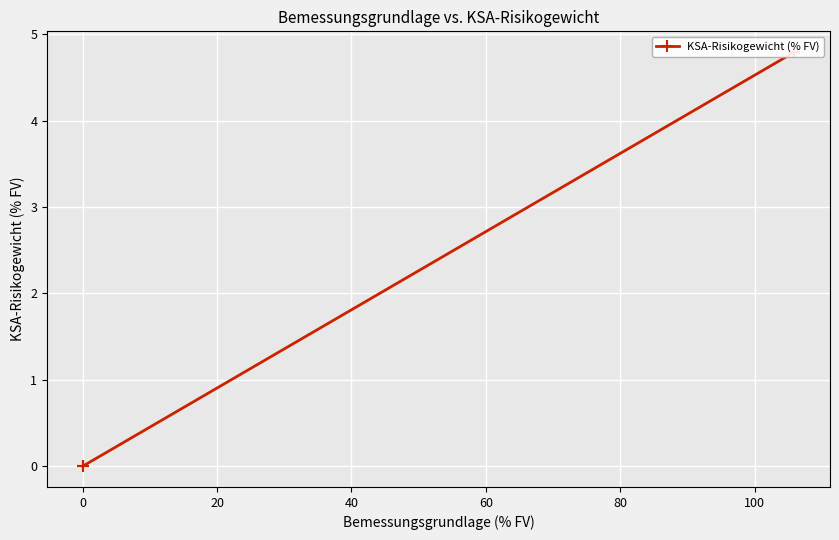

Which has a higher value, 20 or 0?

20